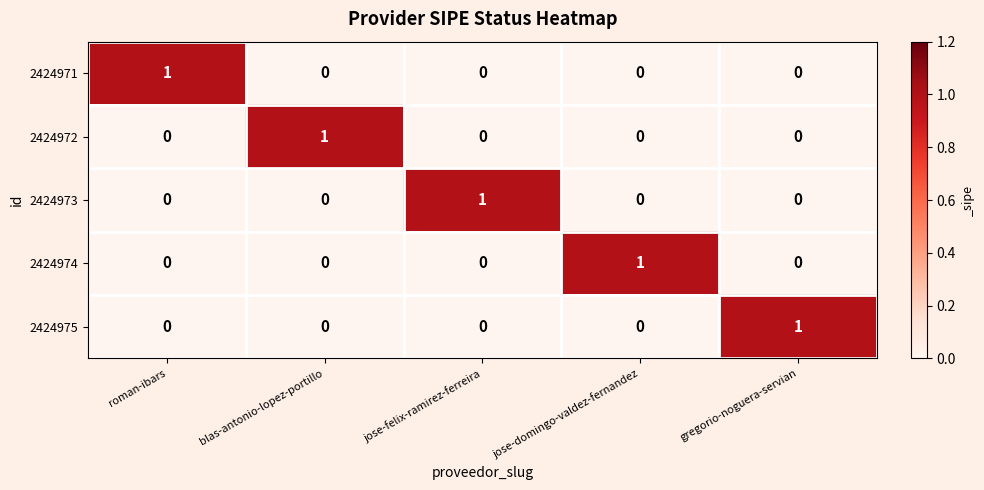

The value of 2424973 at blas-antonio-lopez-portillo is 0. True or false?

True